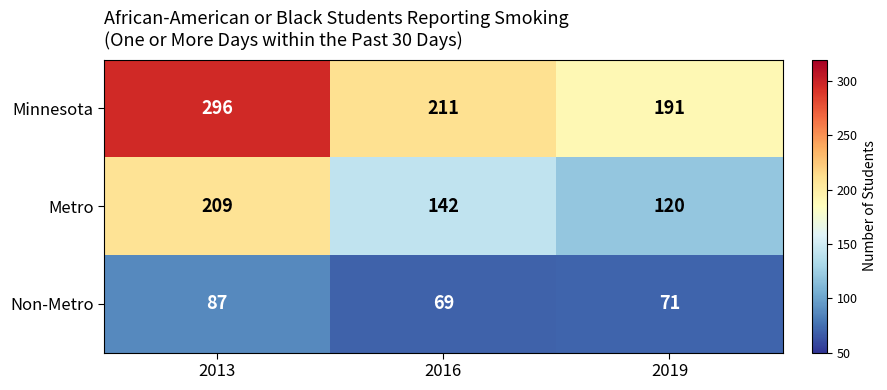

The value of Minnesota at 2016 is 211. True or false?

True